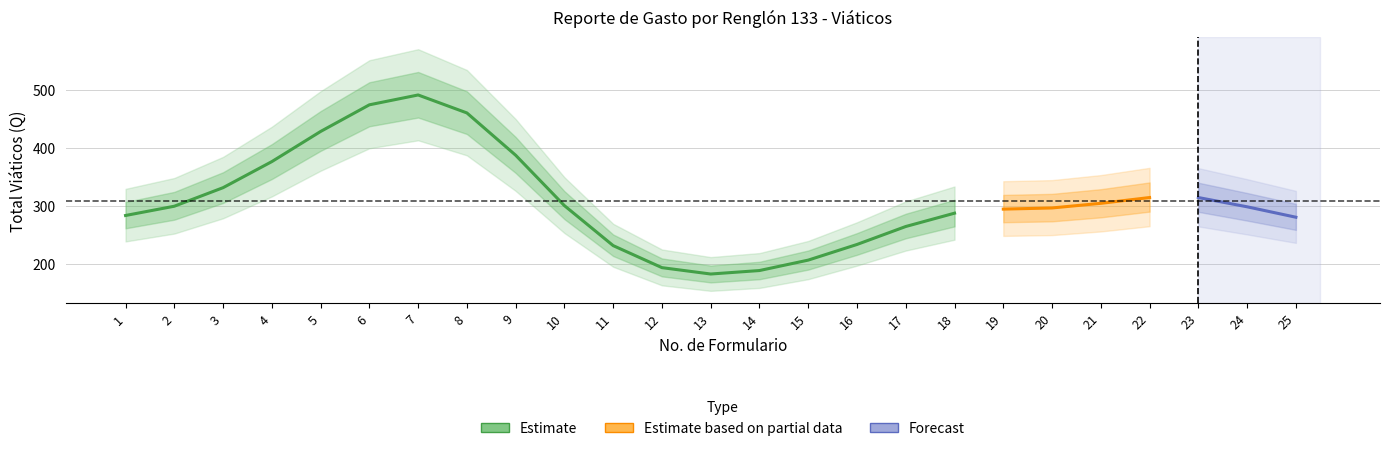

The chart shows a value of 190 at 13. True or false?

True